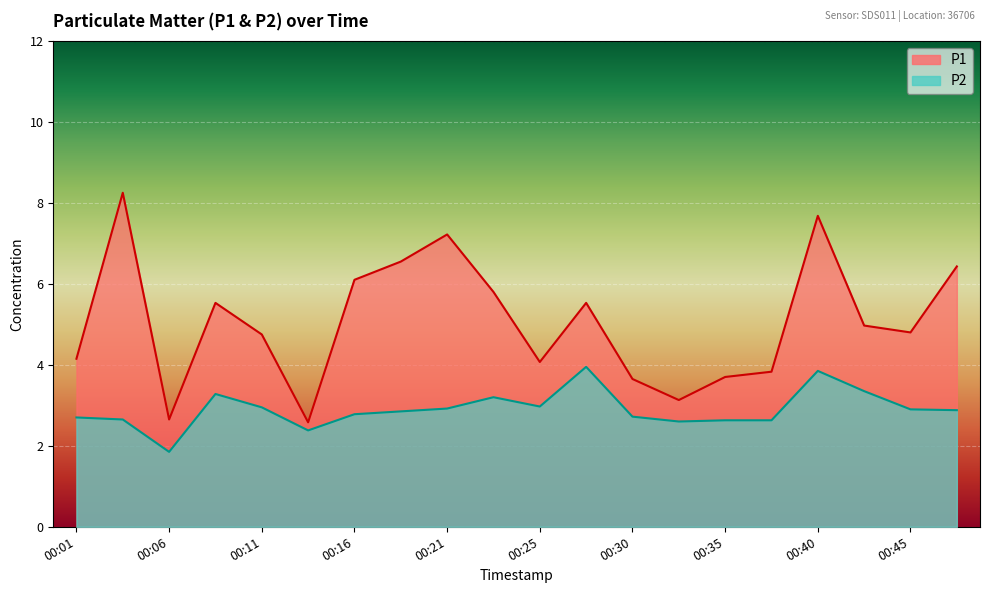

What is the smallest value displayed?

1.9